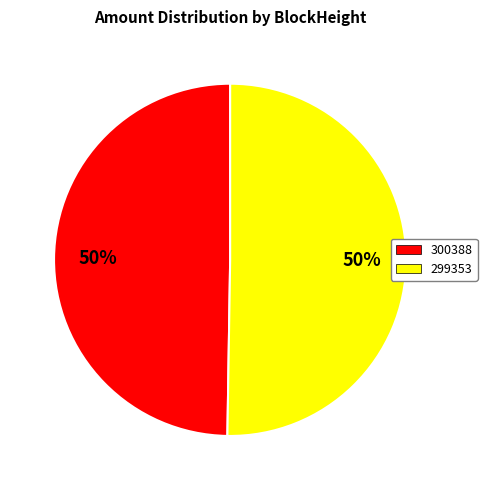

Combined, do 300388 and 299353 account for over 50%?

Yes